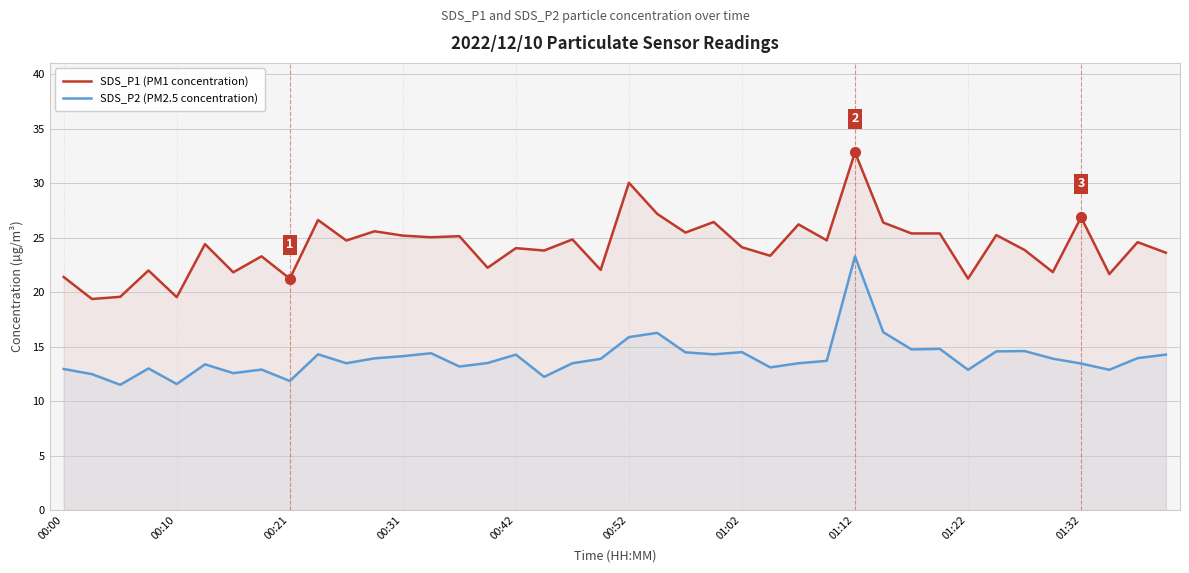

What position from the left is 17?

18